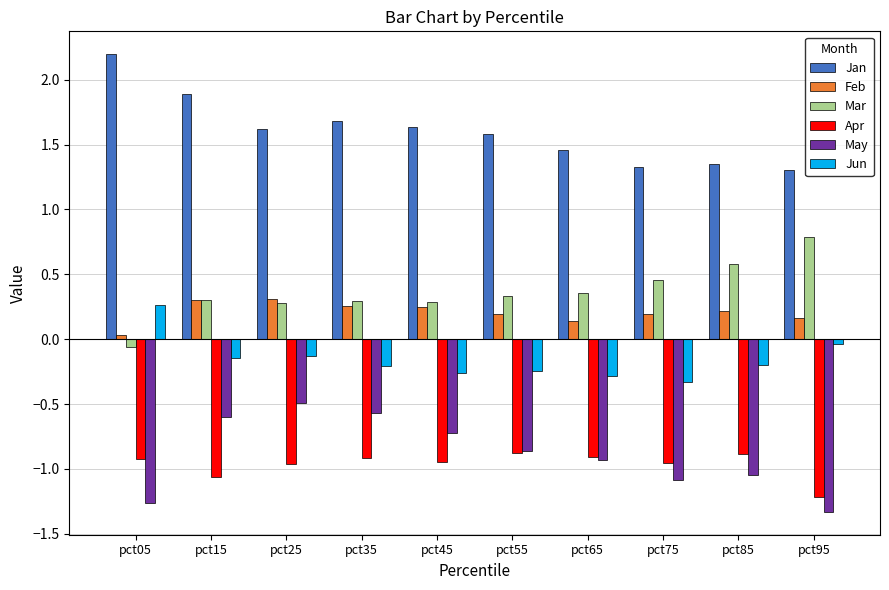

Count the number of data series in this chart.

6